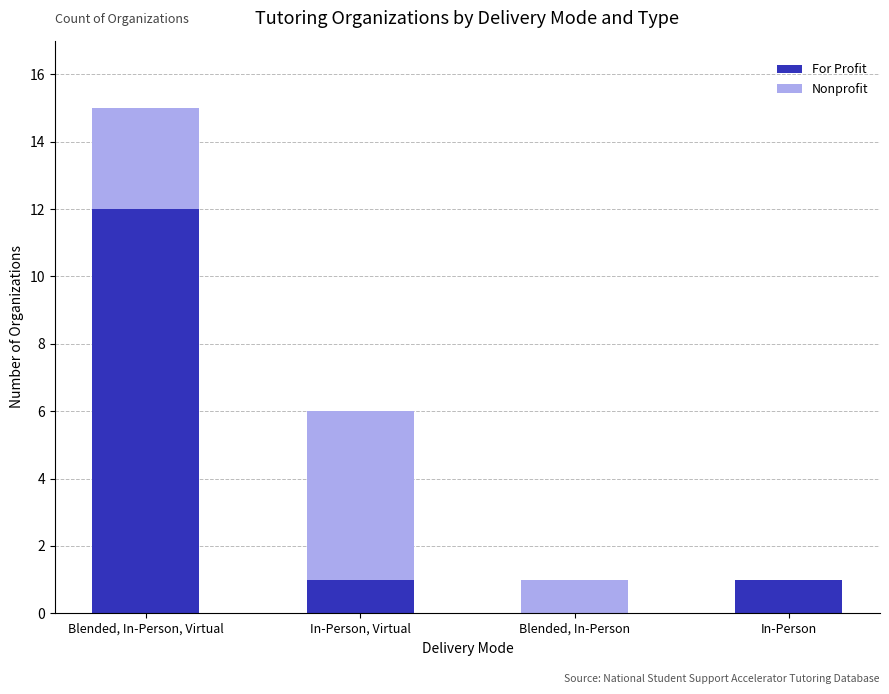

What is the total value across all series at In-Person, Virtual?

6